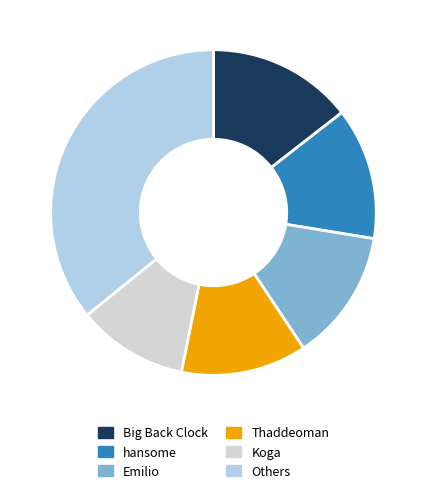

Do Koga and Others together represent more than half of the pie?

No